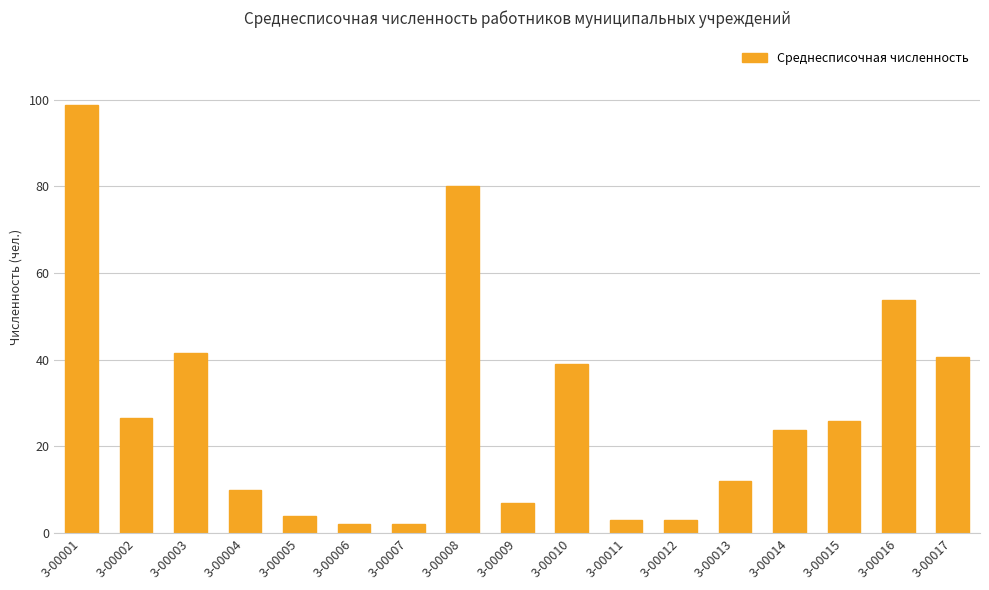

Reading left to right, list all the values displayed in this chart.

98.9	26.5	41.5	10.0	4.0	2.0	2.0	80.0	7.0	39.0	3.0	3.0	12.0	23.7	25.8	53.7	40.7